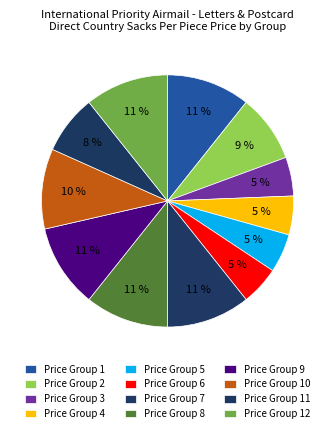

What portion of the pie excludes Price Group 7?

89.3%